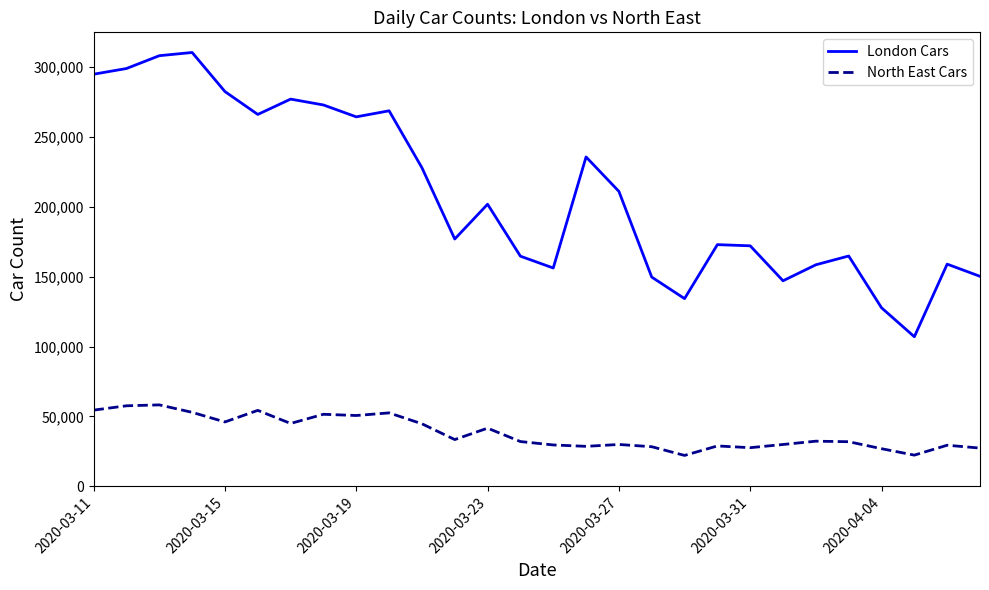

Which series has the largest range (max minus min)?

London Cars